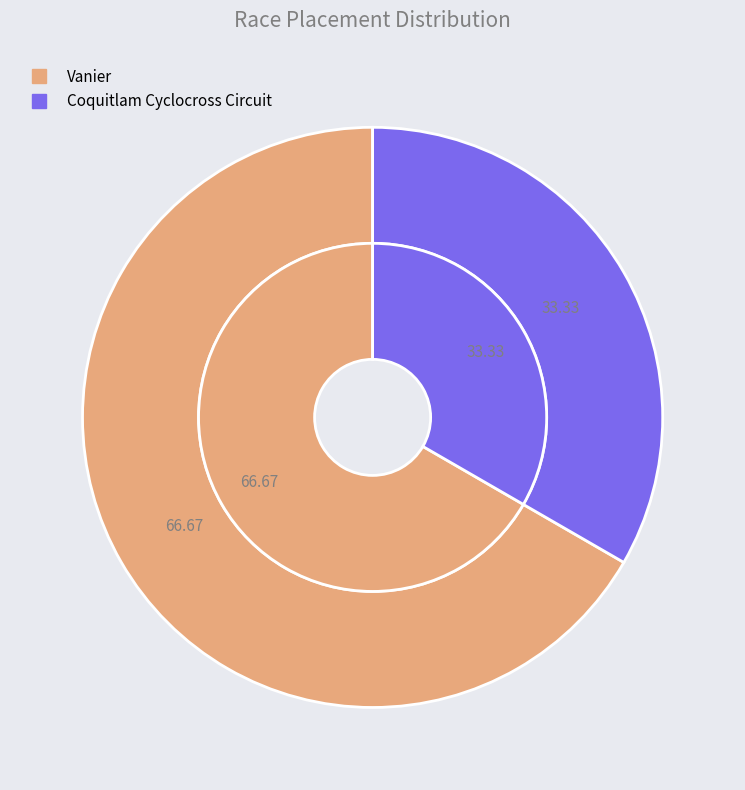

Count the number of slices in the pie.

2